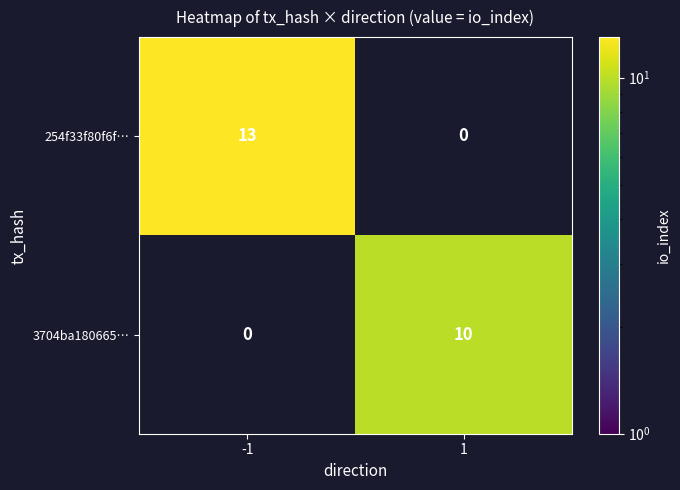

Is it true that 3704ba180665… equals 10 at 1?

True